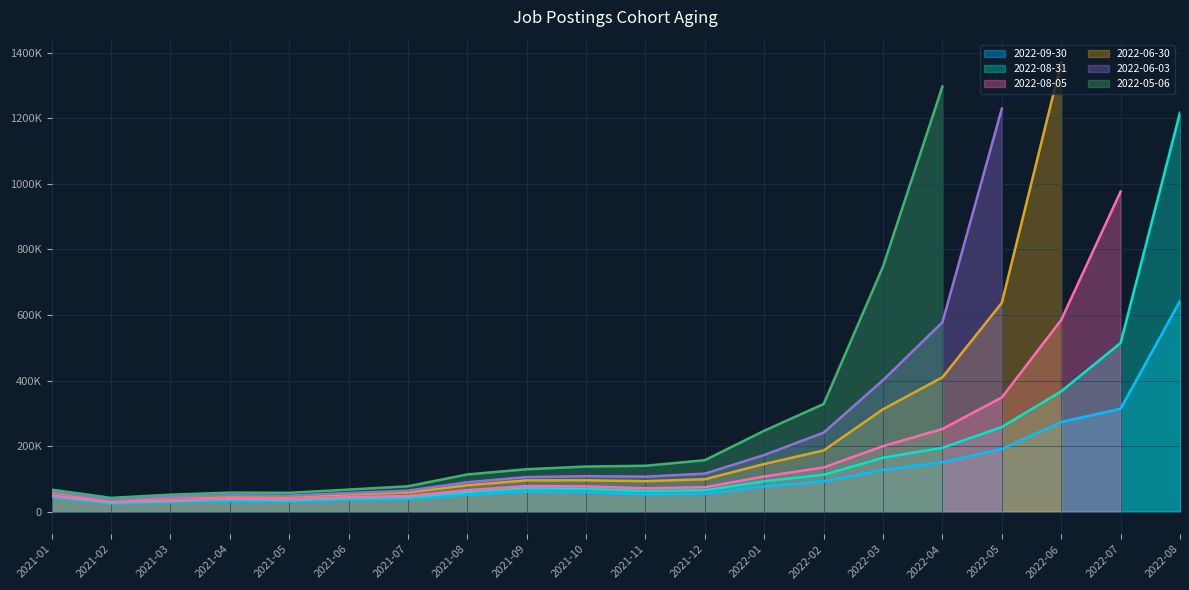

Where is the first local minimum for 2022-08-05?

2021-02